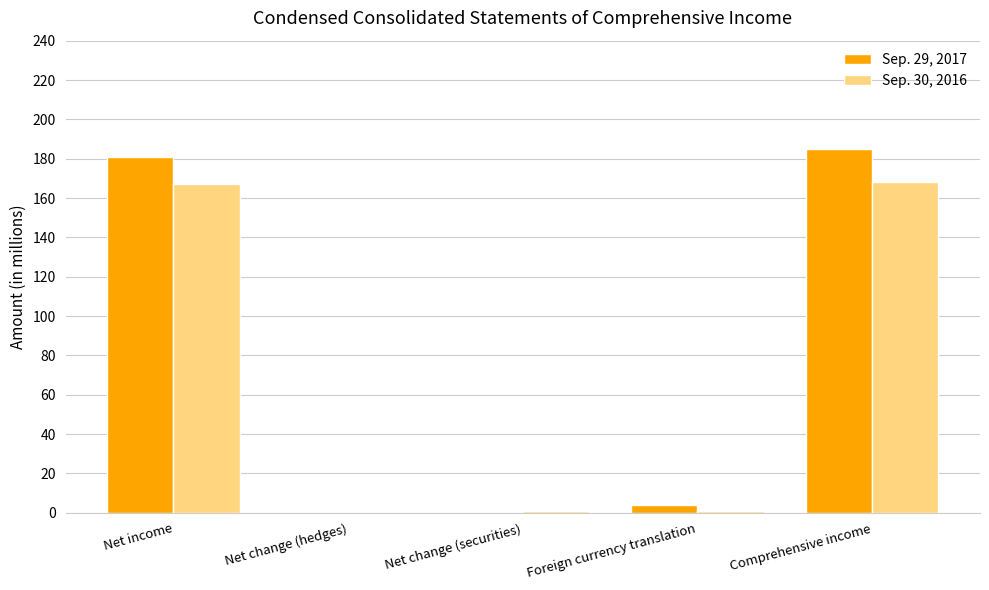

What is the maximum value for Sep. 29, 2017?

185